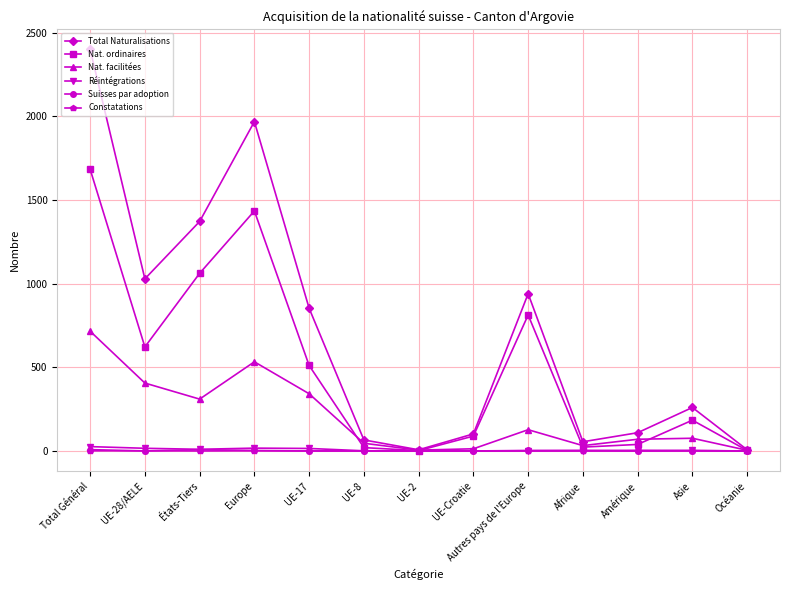

Read the Total Naturalisations value at Afrique.

55